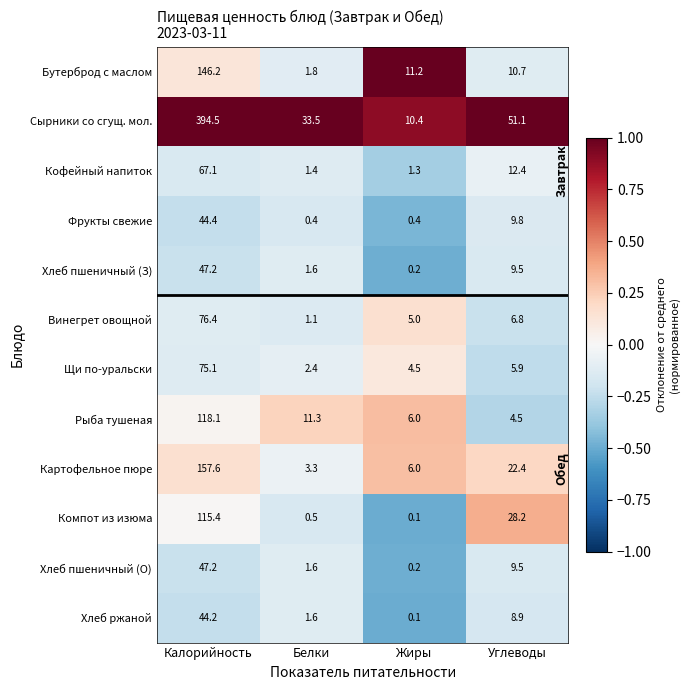

Read the Щи по-уральски value at Углеводы.

5.9